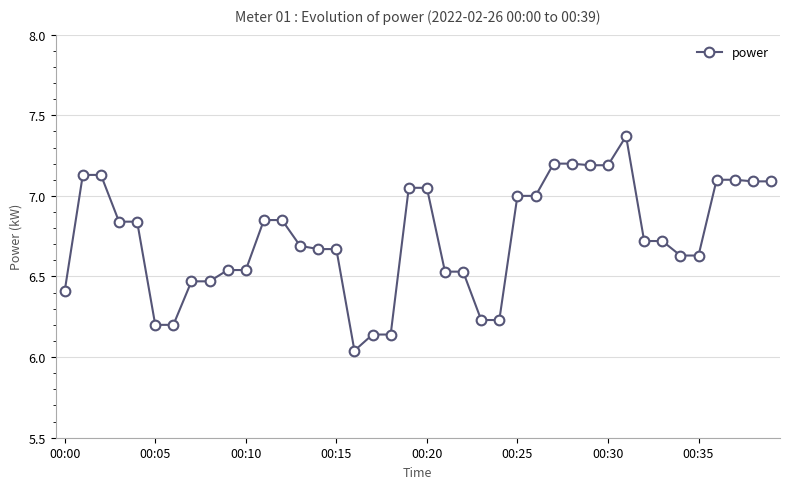

What is the sum of all values?

269.7